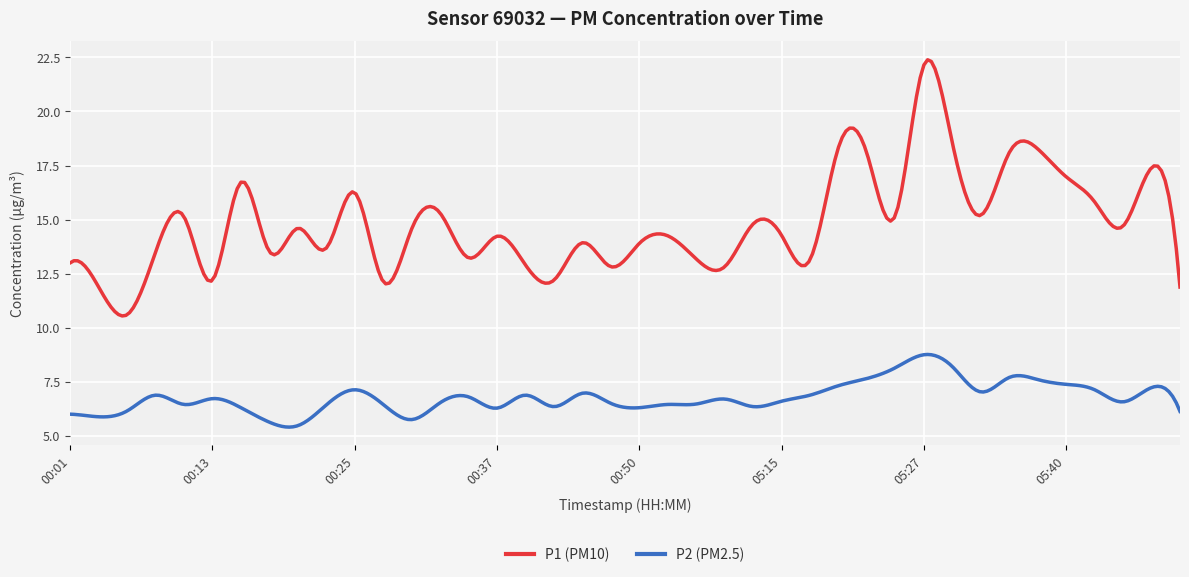

What is the smallest value displayed?

5.4